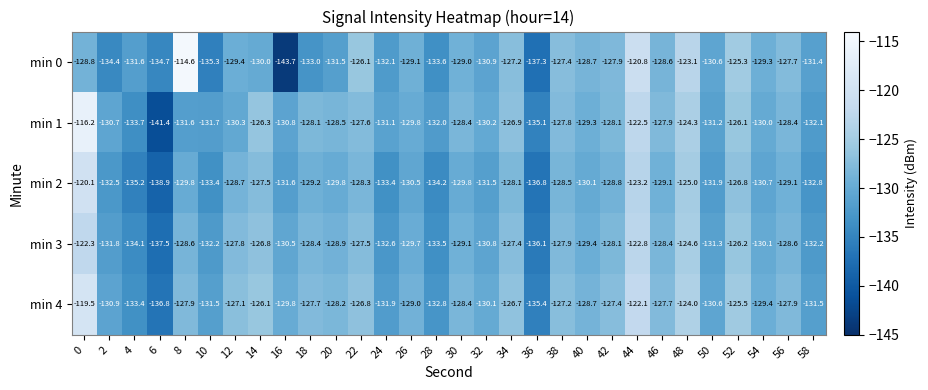

Rank the series by their average value, from lowest to highest.

min 2, min 0, min 3, min 1, min 4